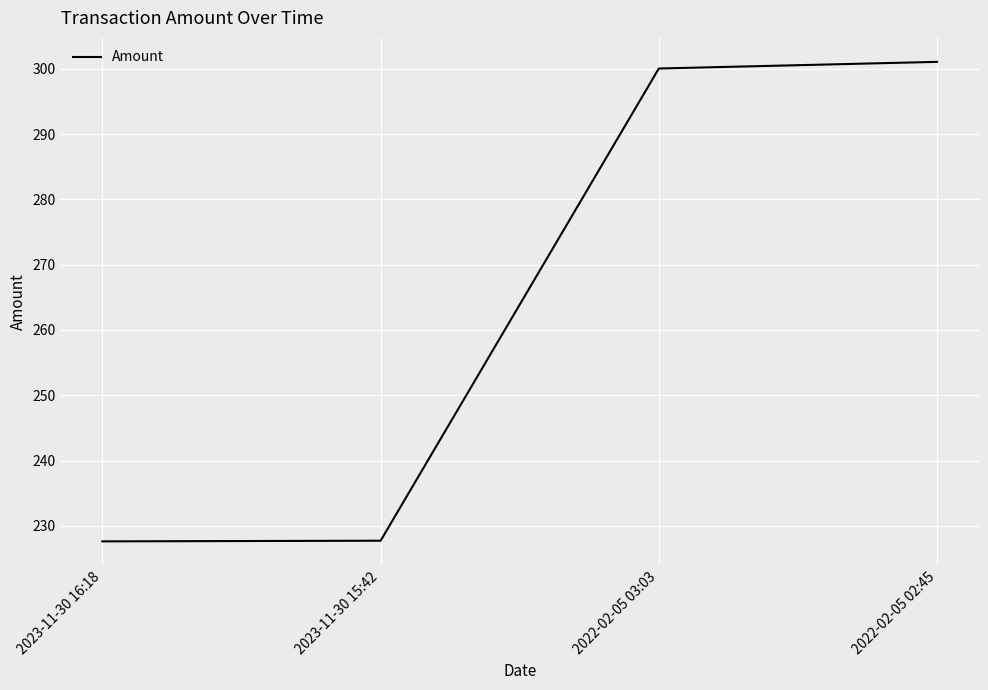

What position from the right is 2023-11-30 16:18?

4